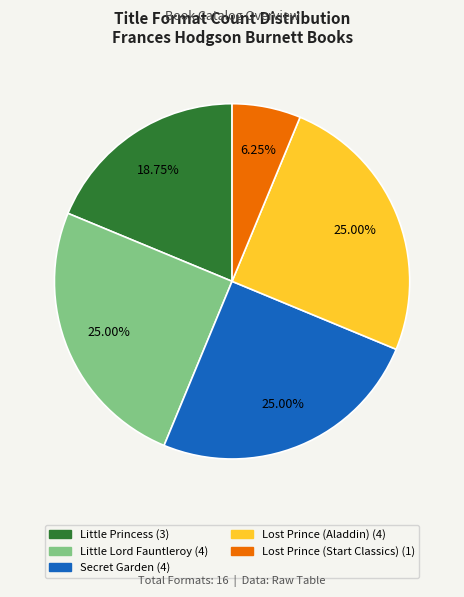

Which category has the smallest portion of the pie?

Lost Prince (Start Classics)